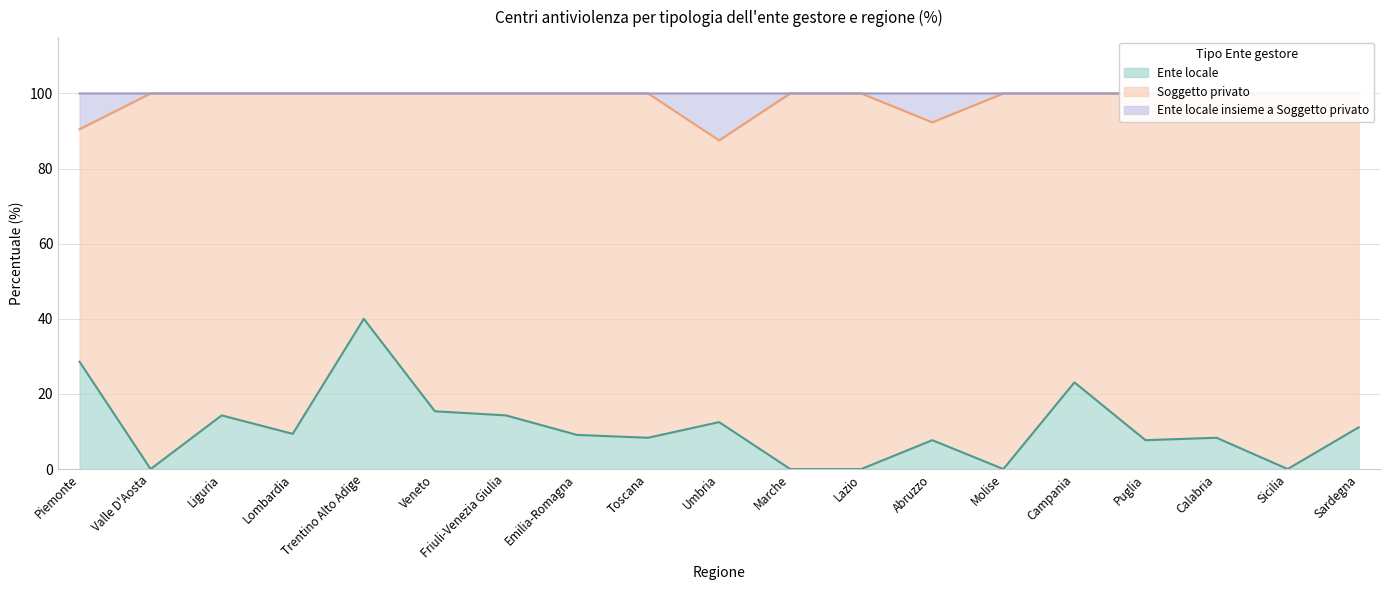

At which label does Ente locale reach its minimum?

Valle D'Aosta